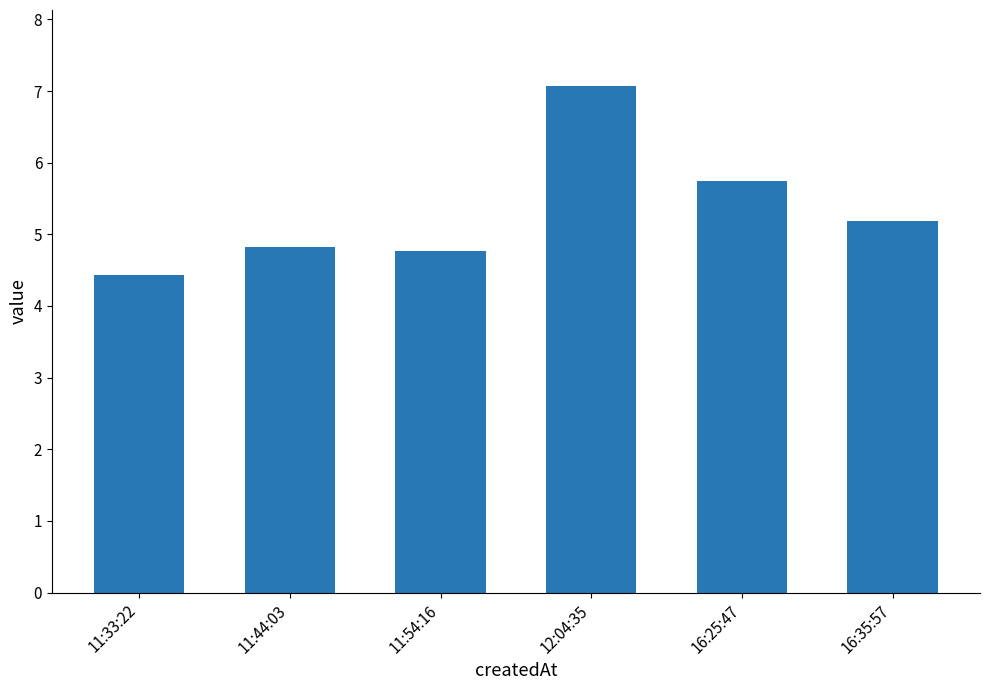

The chart shows a value of 8.1 at 16:25:47. True or false?

False